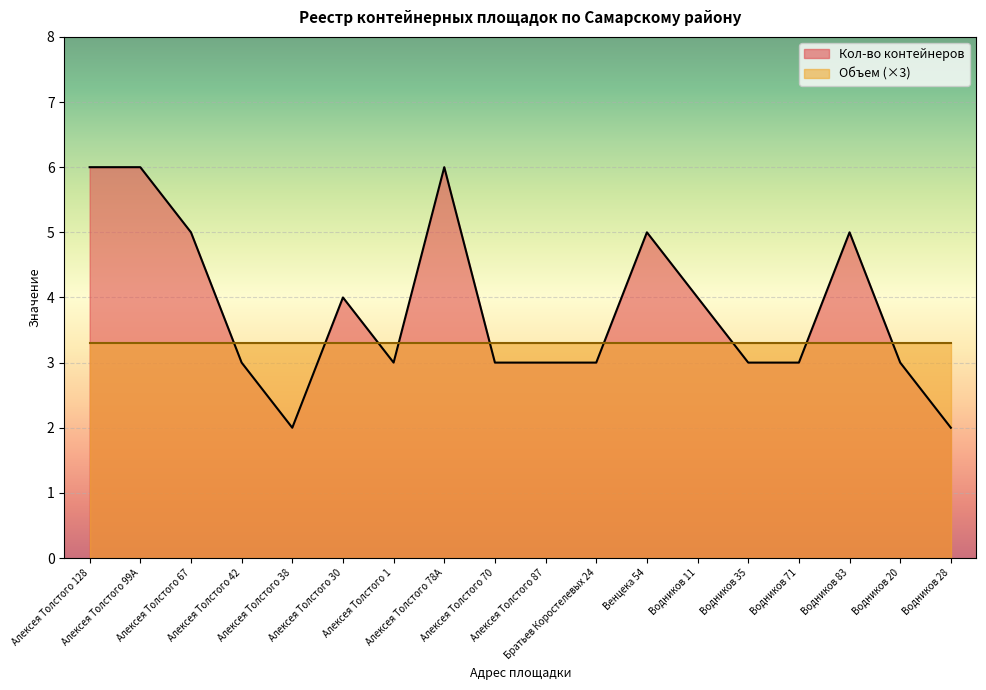

Where is the first local minimum?

Алексея Толстого 38